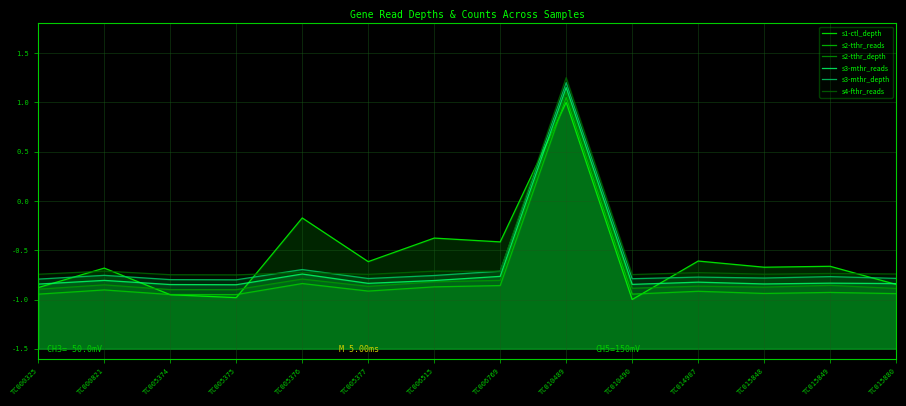

Which category has the lowest value across all series?

TC010490